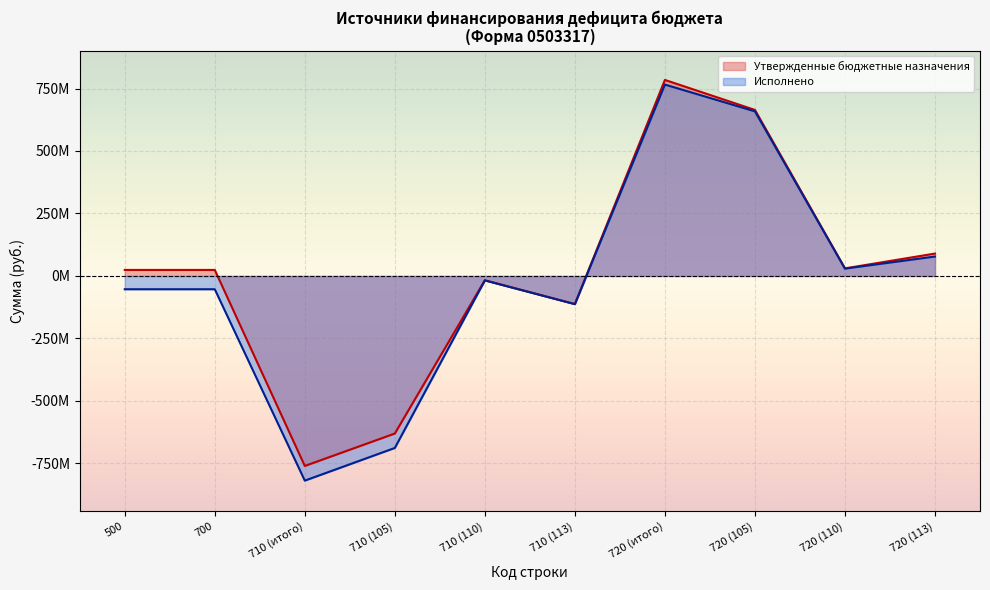

What are all the series names shown in the legend?

Утвержденные бюджетные назначения, Исполнено